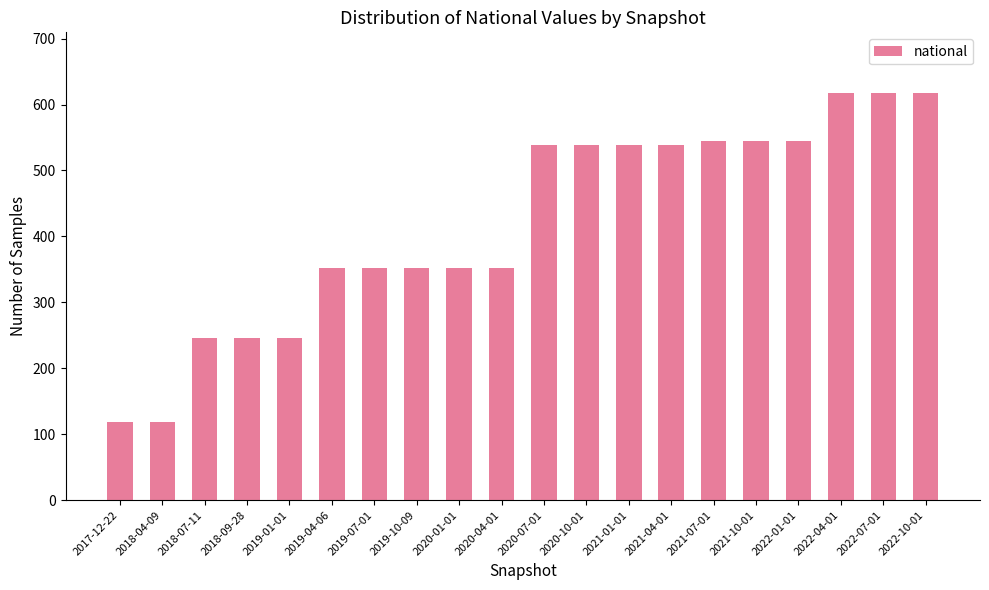

What is the sum of the values at 2019-01-01 and 2017-12-22?

364